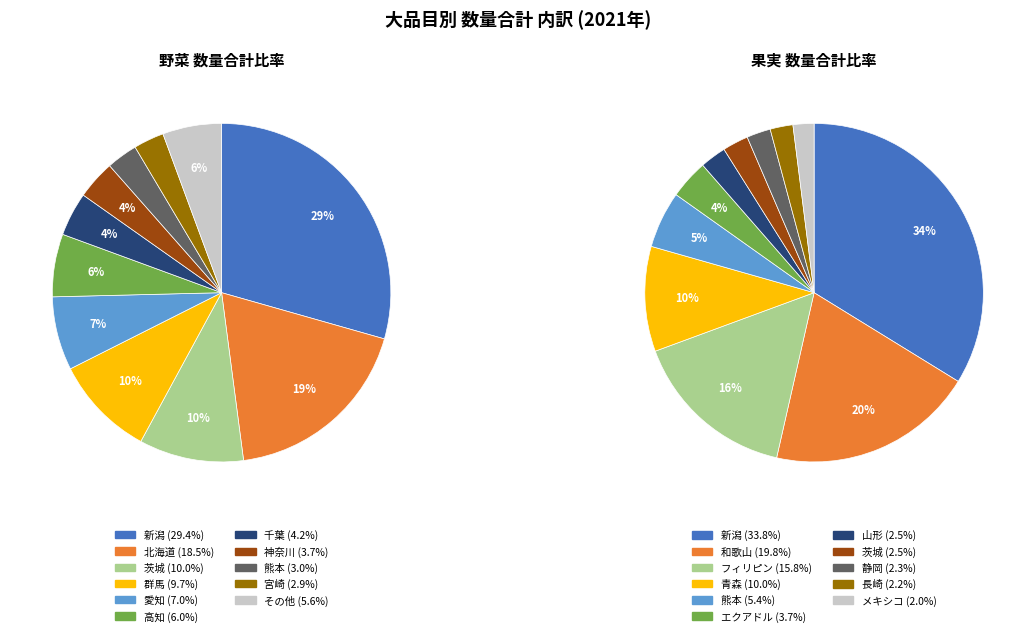

Do 6 and 4 together represent more than half of the pie?

No